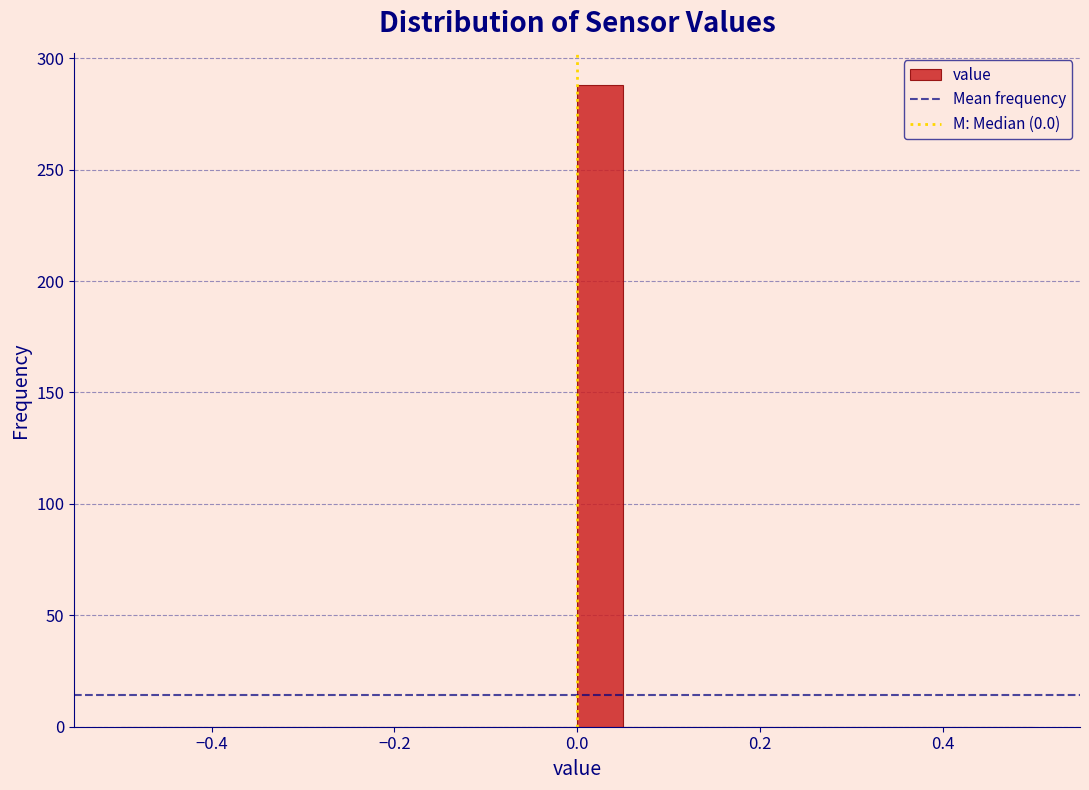

Around what value on the x-axis is the tallest bar? Give the approximate position of its centre, as read against the axis.

0.02